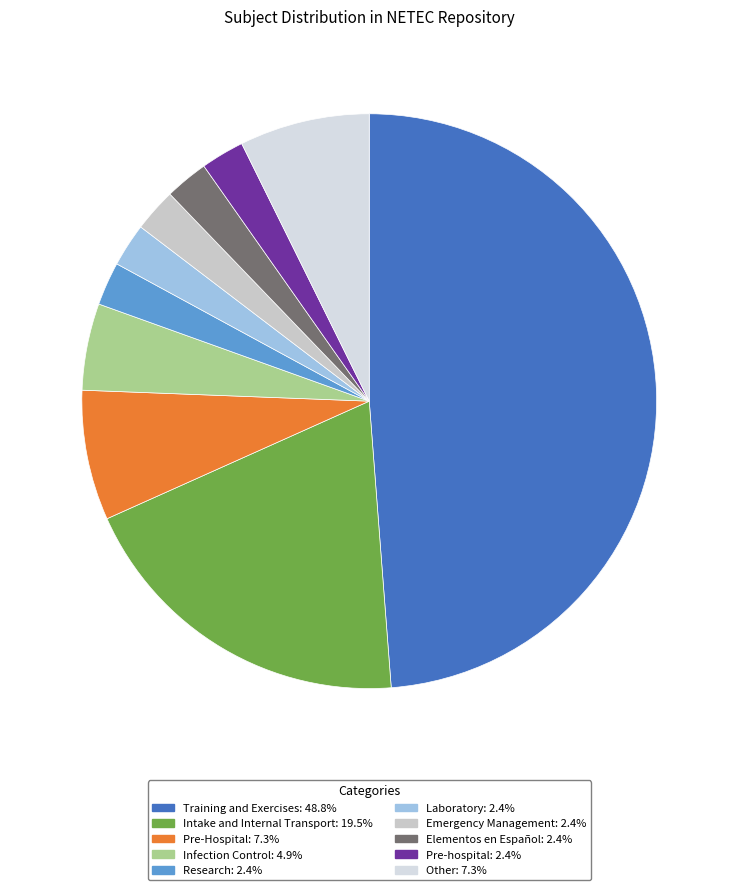

The Training and Exercises slice represents 49% of the pie. True or false?

True